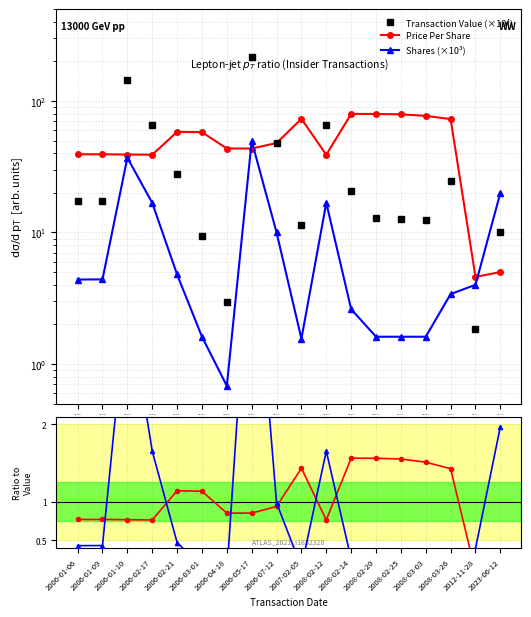

What is the sum of the Price Per Share values at 2006-01-10 and 2008-02-25?

118.4